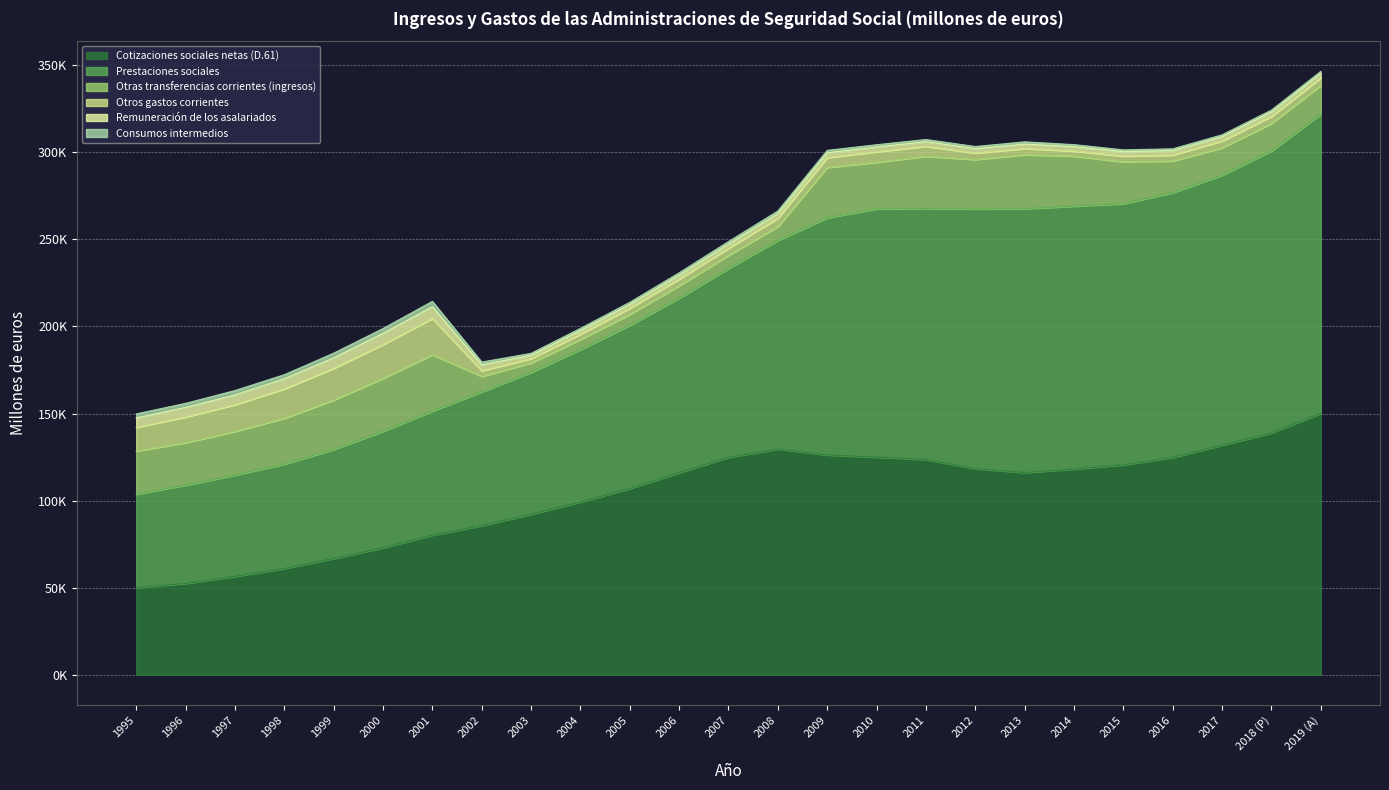

True or false: Cotizaciones sociales netas (D.61) has a value of 203164 at 2006.

False